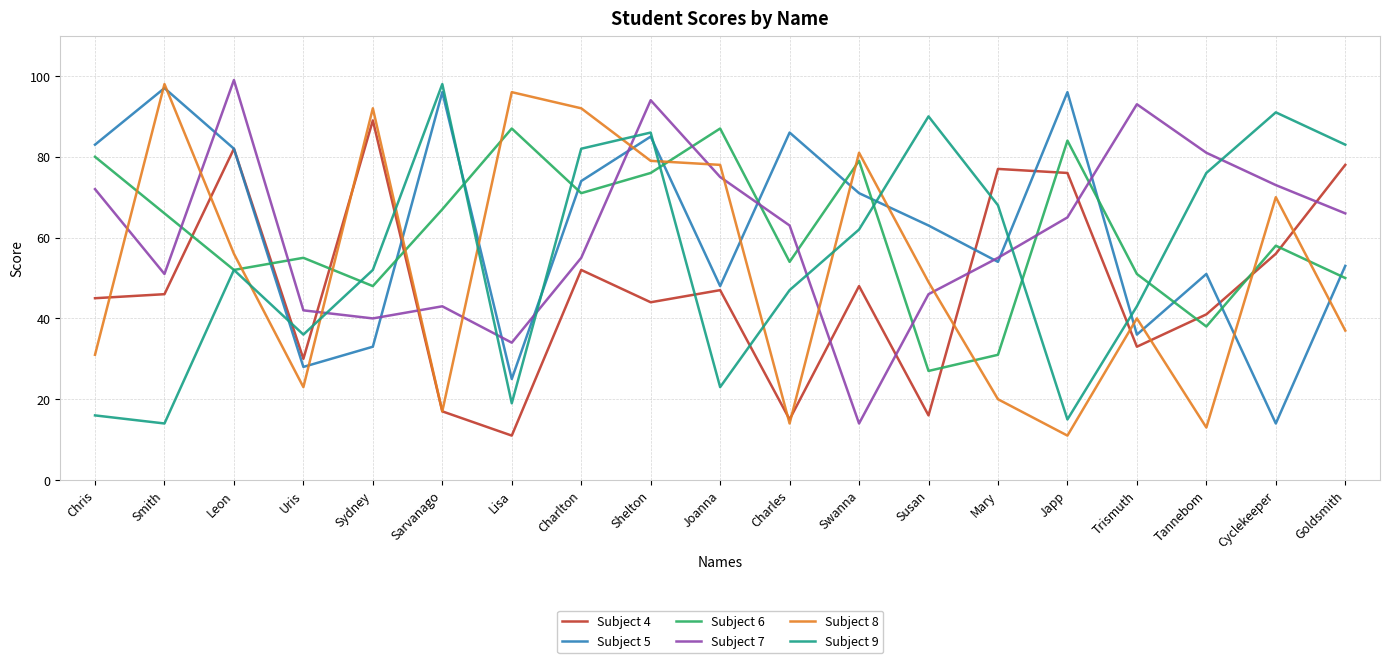

Where does the Subject 5 series first go above 63?

Chris